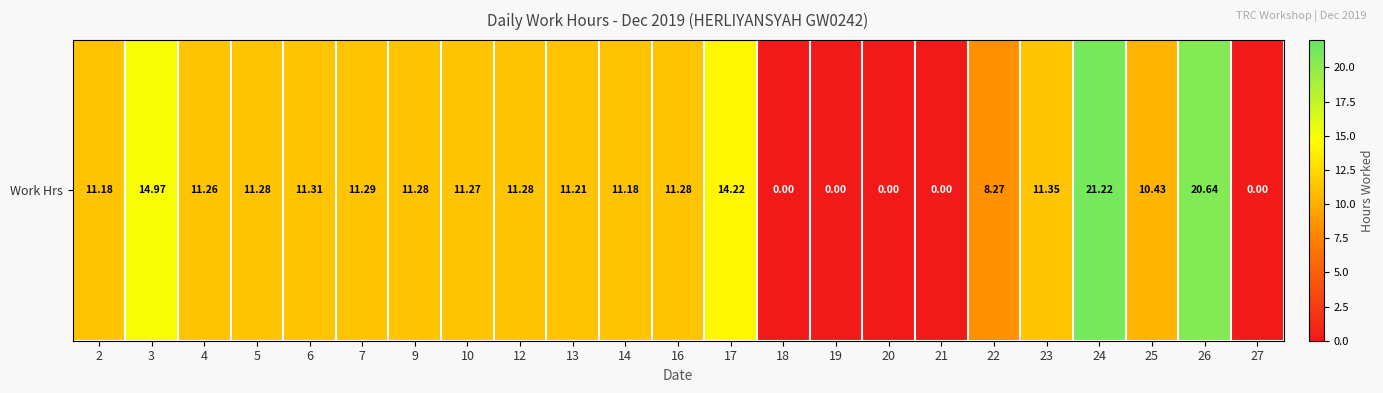

Reading right to left, extract all data points from this chart.

0.0	20.6	10.4	21.2	11.3	8.3	0.0	0.0	0.0	0.0	14.2	11.3	11.2	11.2	11.3	11.3	11.3	11.3	11.3	11.3	11.3	15.0	11.2